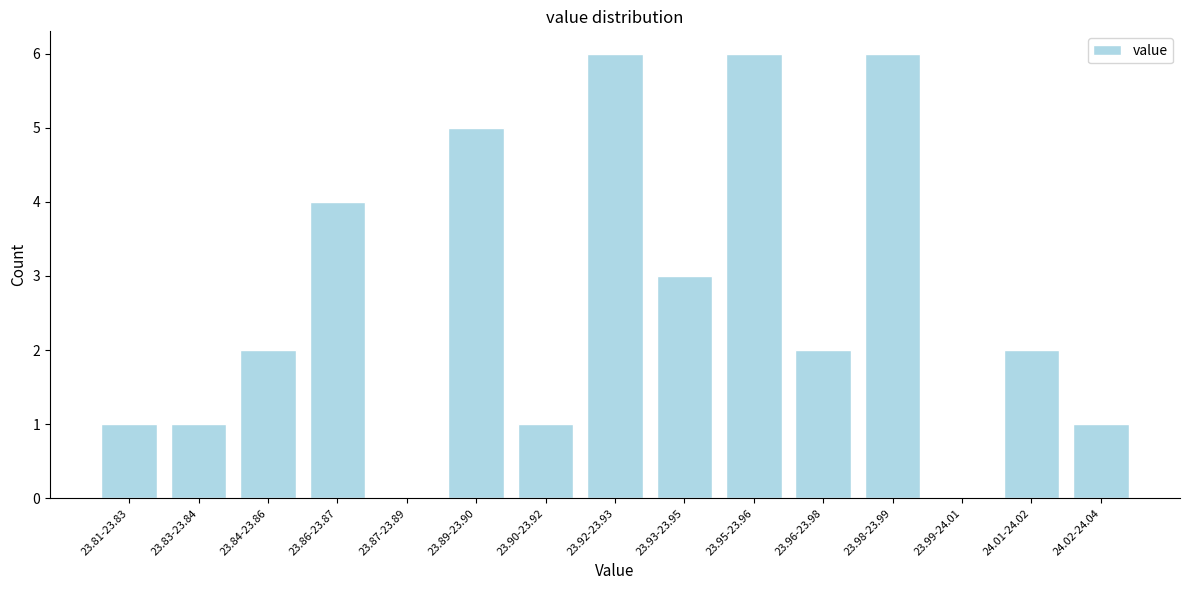

Reading left to right, transcribe all the data shown in this chart.

23.81-23.83=1	23.83-23.84=1	23.84-23.86=2	23.86-23.87=4	23.87-23.89=0	23.89-23.90=5	23.90-23.92=1	23.92-23.93=6	23.93-23.95=3	23.95-23.96=6	23.96-23.98=2	23.98-23.99=6	23.99-24.01=0	24.01-24.02=2	24.02-24.04=1